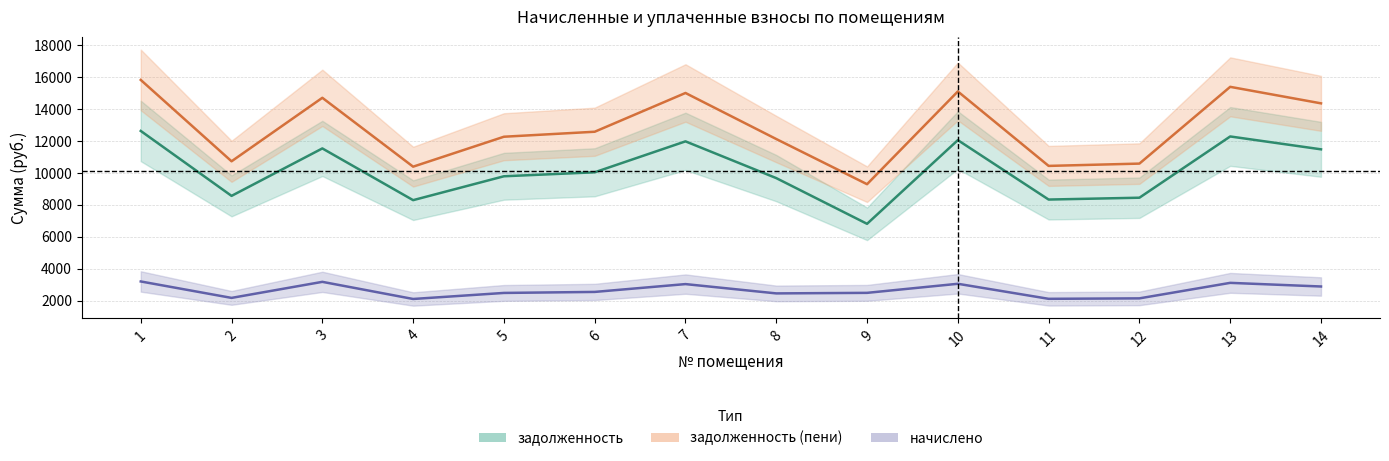

What is the sum of the задолженность (пени) values at 1 and 12?

26417.9